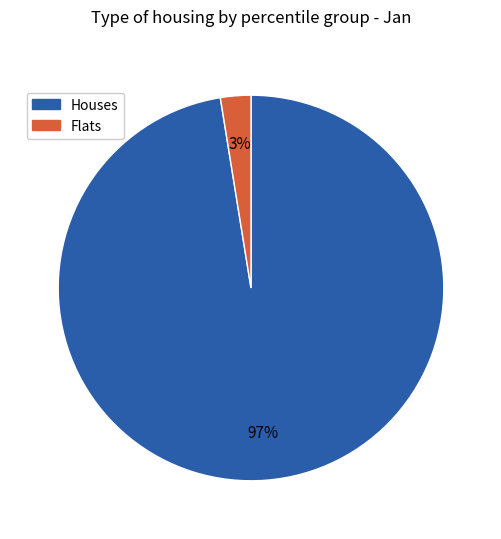

Does any single category account for the majority?

Yes